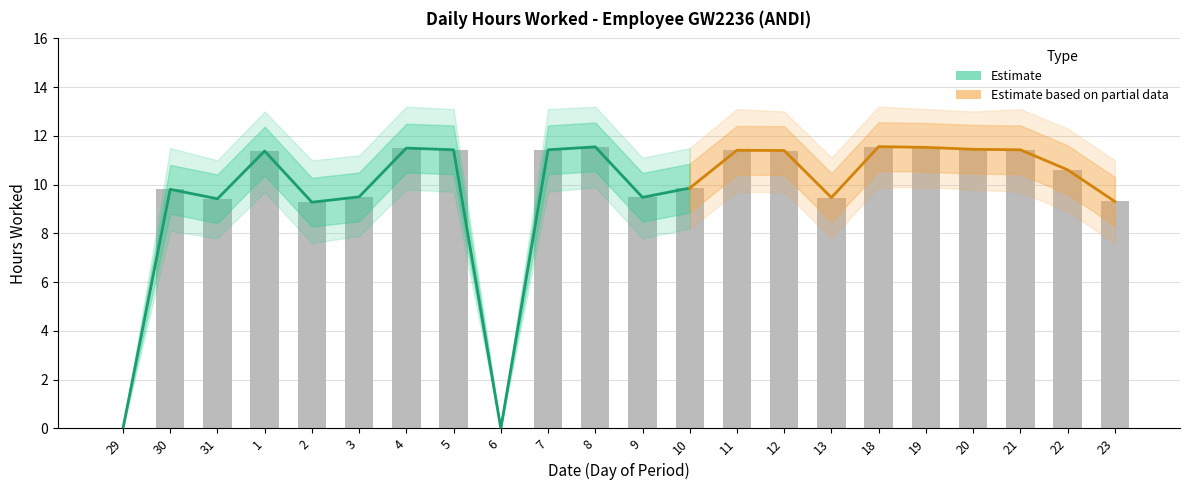

What position from the left is 22?

21